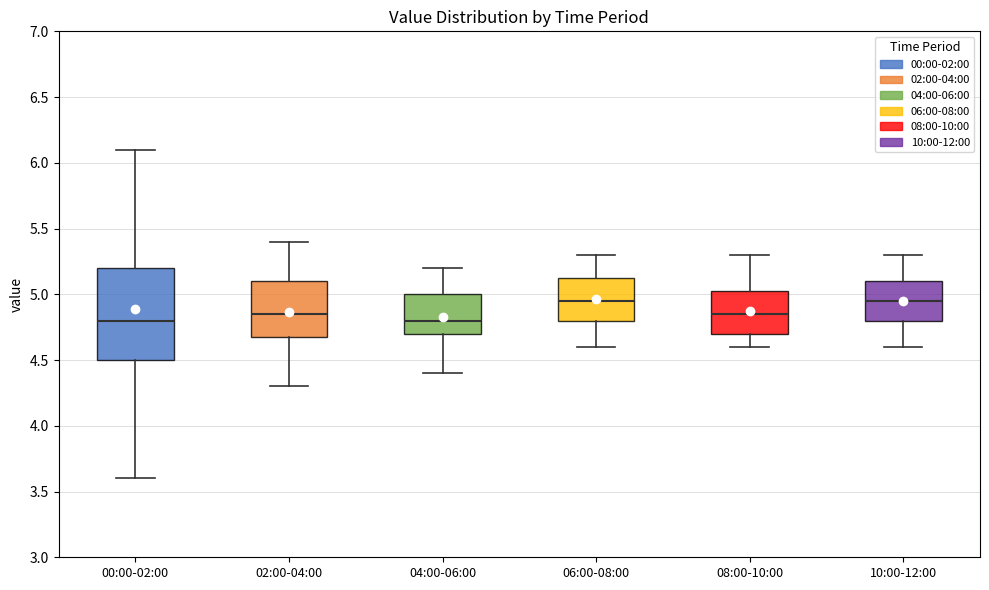

Which box is the tallest, from its lower edge to its upper edge?

00:00-02:00